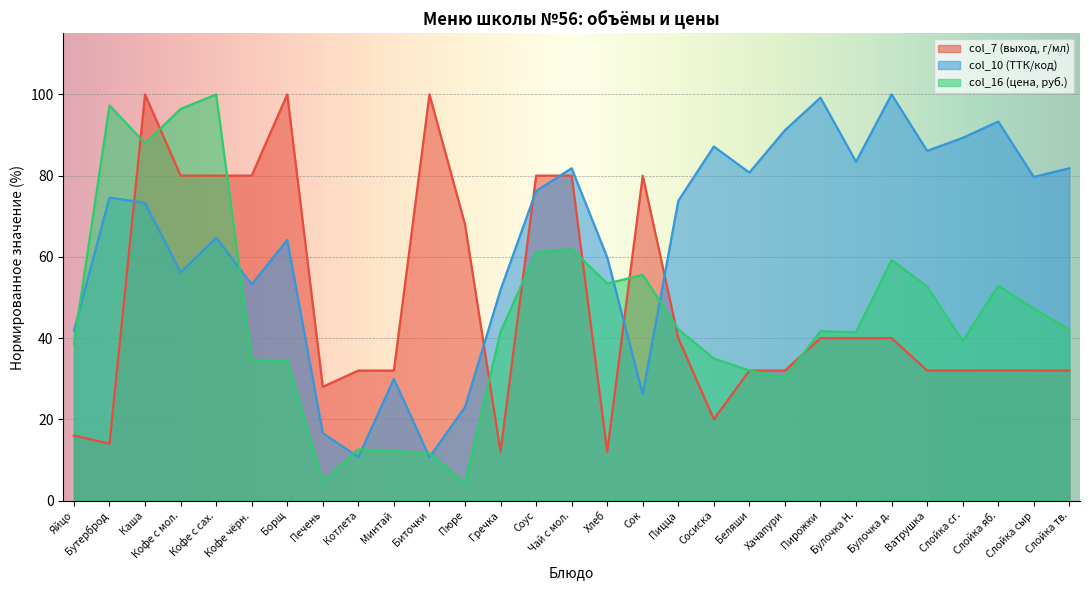

What is the approximate value of col_16 at Каша?

88.0